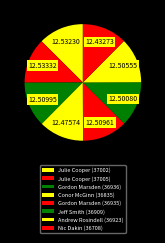

Rank the categories by value from lowest to highest.

Nic Dakin (36708), Conor McGinn (36835), Jeff Smith (36909), Andrew Rosindell (36923), Gordon Marsden (36935), Gordon Marsden (36936), Julie Cooper (37002), Julie Cooper (37005)